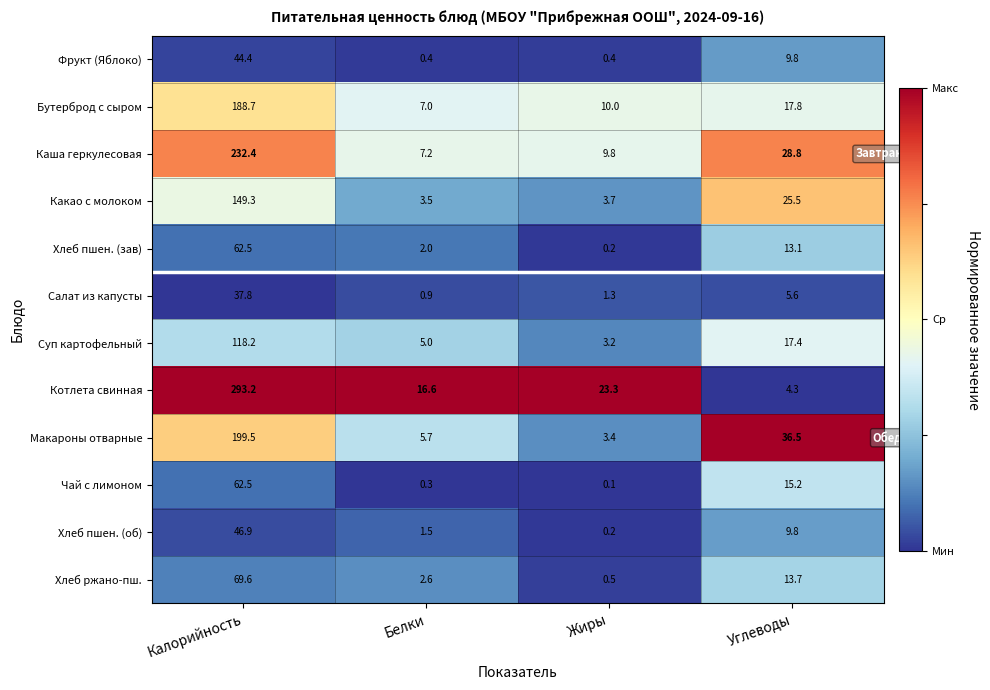

Which series has the largest range (max minus min)?

Котлета свинная